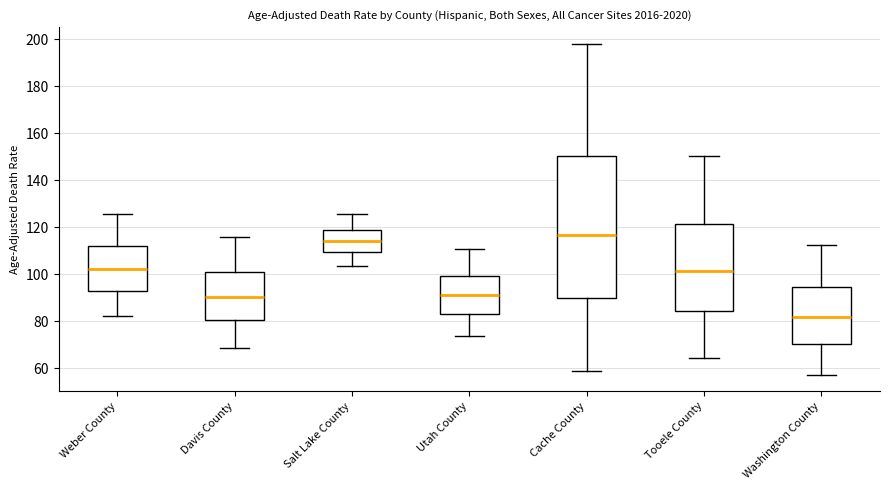

Reading left to right, read every box against the y-axis: the position of its median line, the range the box covers, and the ends of its whiskers. The values are not printed on the chart, so give them approximately, as read against the axis.

Weber County: median 102, box 94 to 112, whiskers 82 to 126
Davis County: median 90, box 80 to 102, whiskers 68 to 116
Salt Lake County: median 114, box 110 to 120, whiskers 104 to 126
Utah County: median 92, box 84 to 100, whiskers 74 to 110
Cache County: median 116, box 90 to 150, whiskers 60 to 198
Tooele County: median 102, box 84 to 122, whiskers 64 to 150
Washington County: median 82, box 70 to 94, whiskers 58 to 112